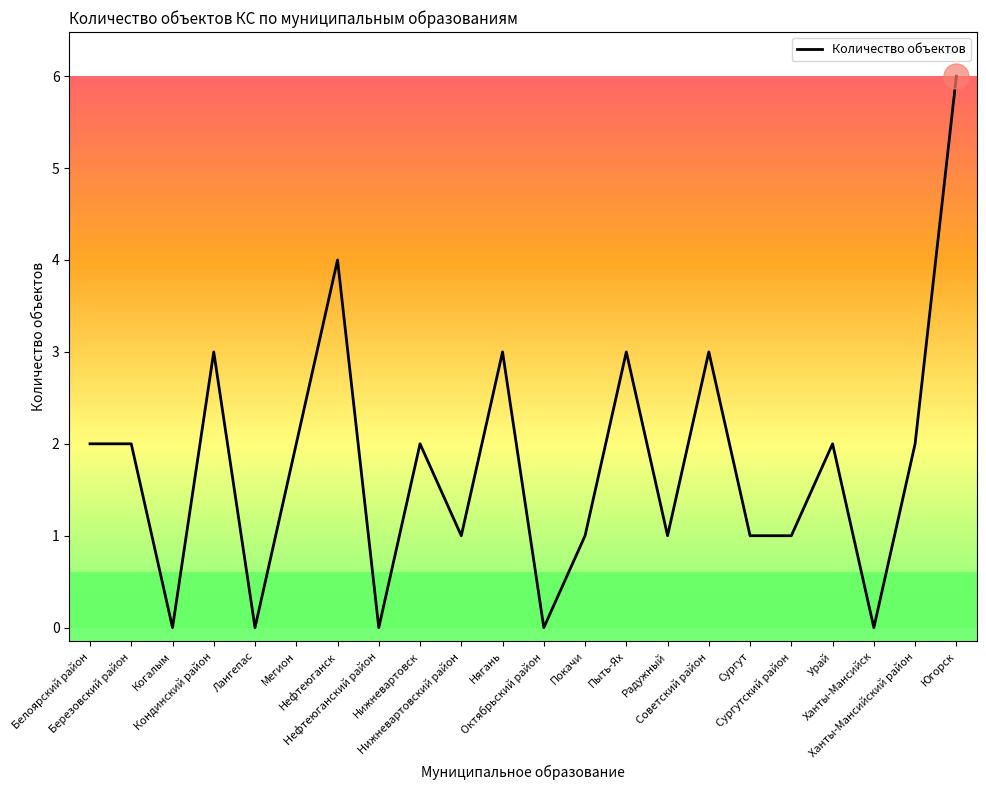

Is it true that the value at Советский район is 3?

True